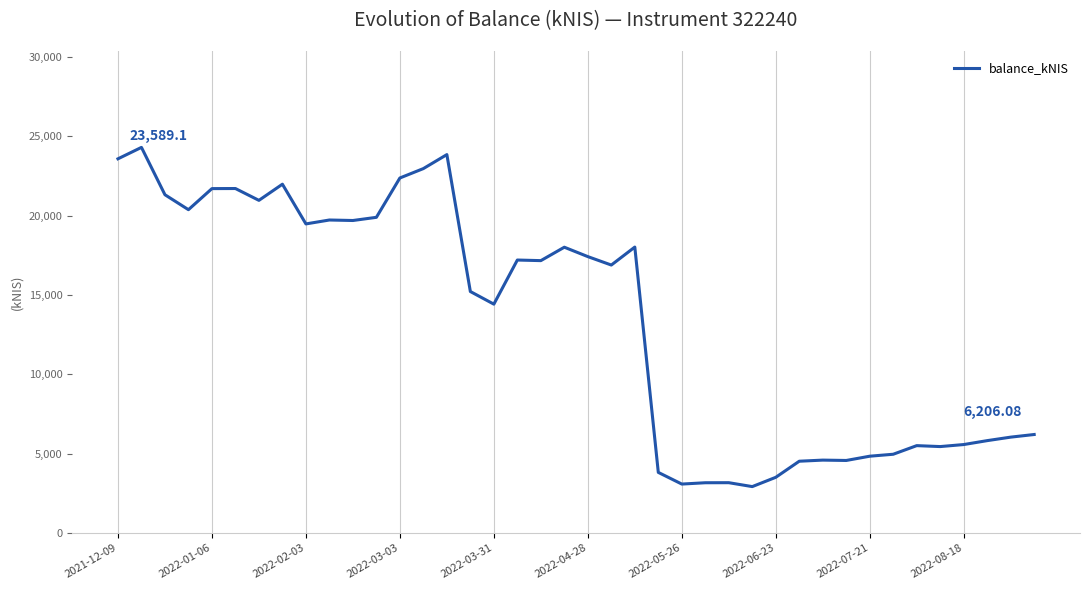

What is the difference between the maximum and minimum values?

21388.1